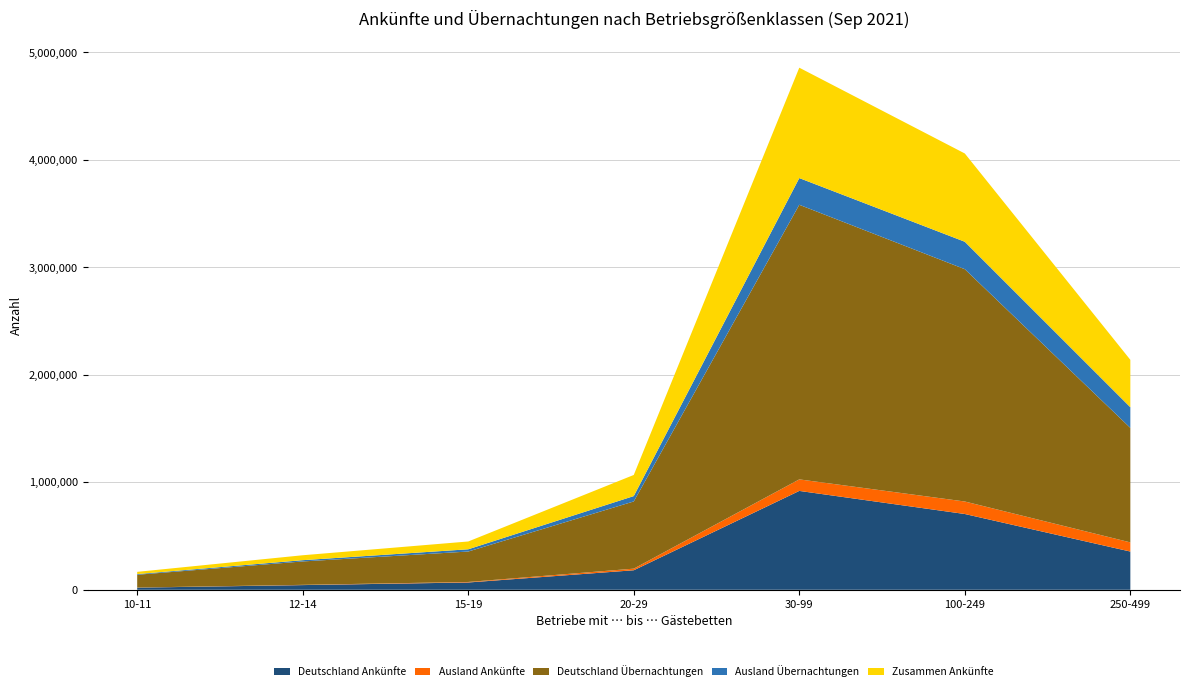

Reading left to right, what are all the values shown in this chart?

Deutschland Ankünfte: 19699	43509	67754	181624	920001	705124	355750
Ausland Ankünfte: 920	2324	4888	14889	107259	116286	85184
Deutschland Übernachtungen: 119018	217763	283246	625488	2555585	2162021	1065549
Ausland Übernachtungen: 6438	11804	20874	49944	248476	255321	192462
Zusammen Ankünfte: 20619	45833	72642	196513	1027260	821410	440934